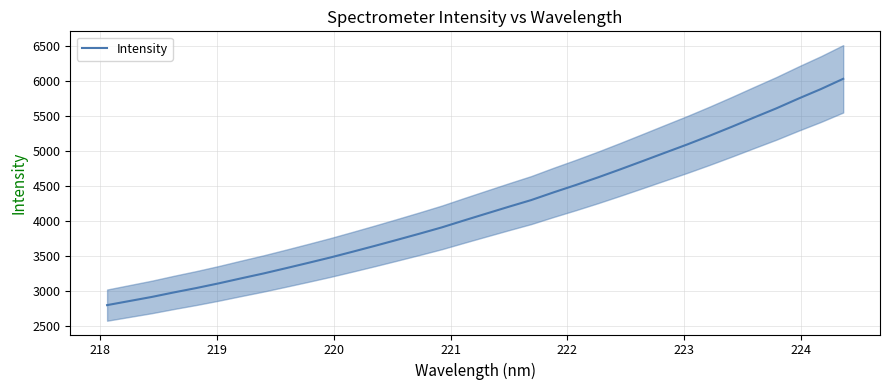

What is the lowest value of the Intensity series?

2793.2